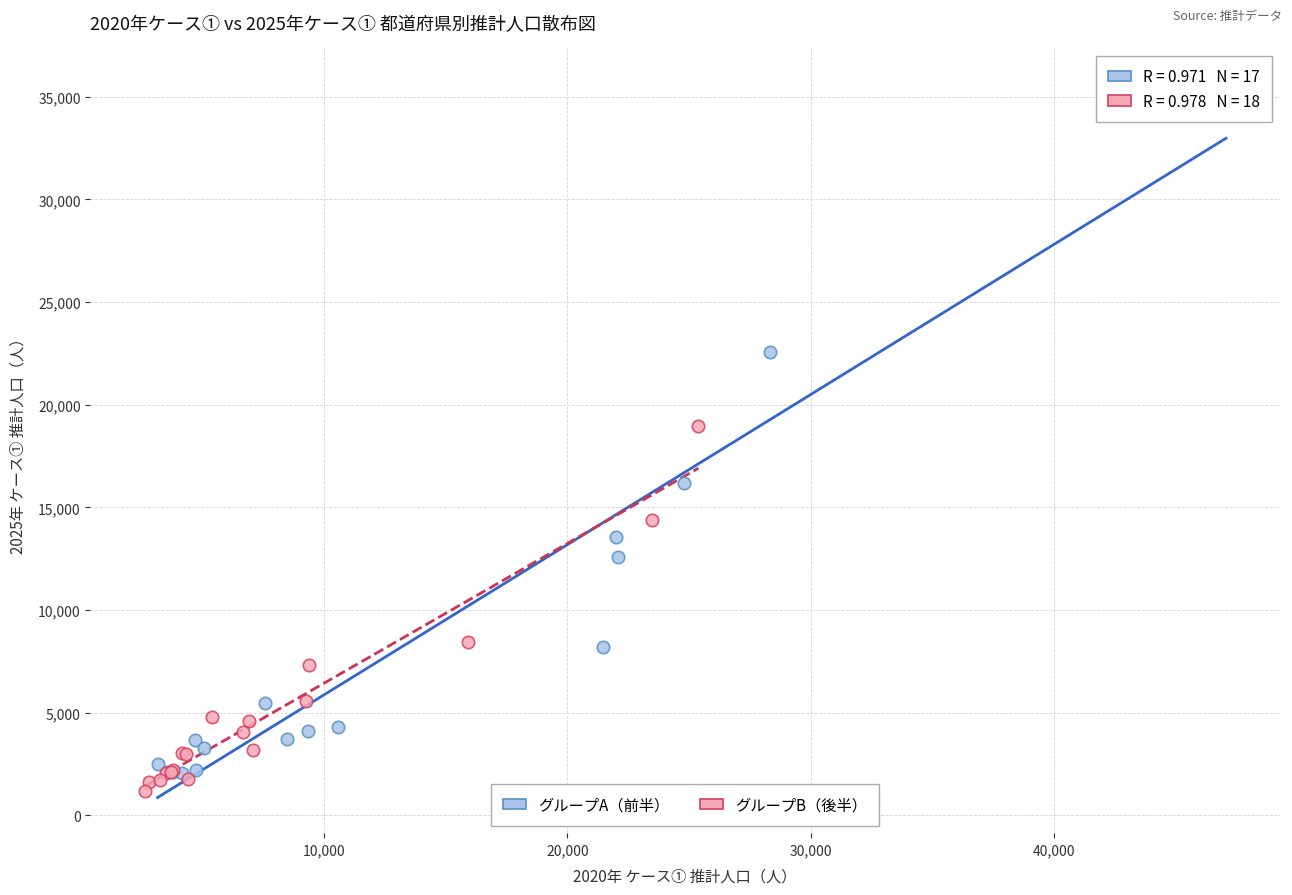

Which series has the widest spread of Y values?

グループA（前半）